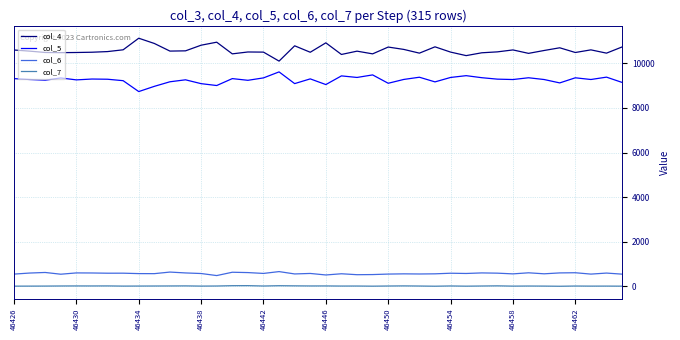

True or false: col_6 and col_4 cross at least once.

False